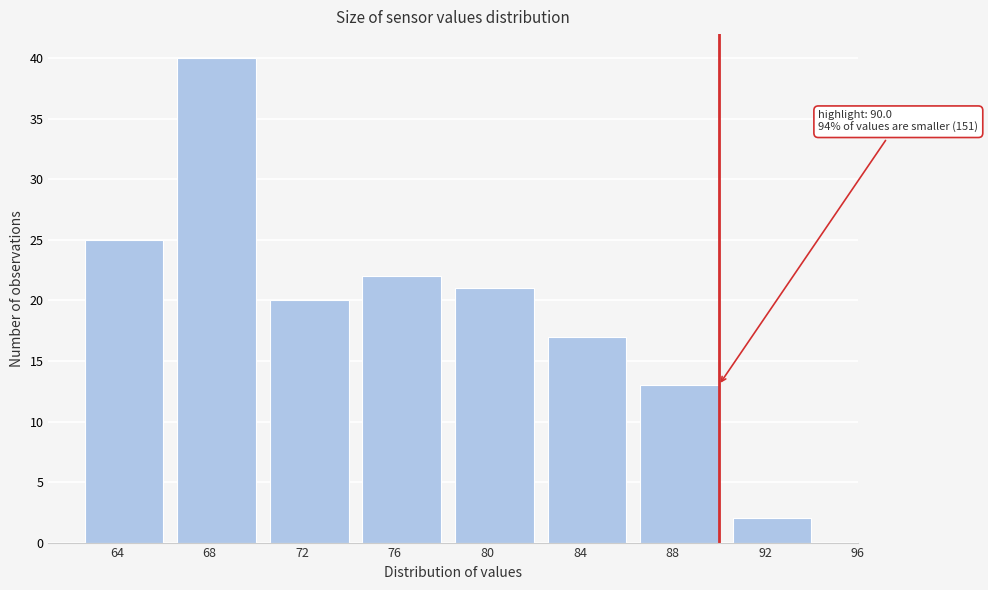

Reading left to right, transcribe all the data shown in this chart.

64=25	68=40	72=20	76=22	80=21	84=17	88=13	92=2